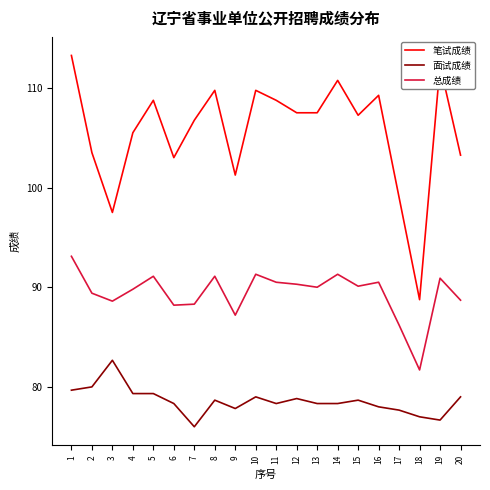

List the series in order of their overall mean, highest first.

笔试成绩, 总成绩, 面试成绩